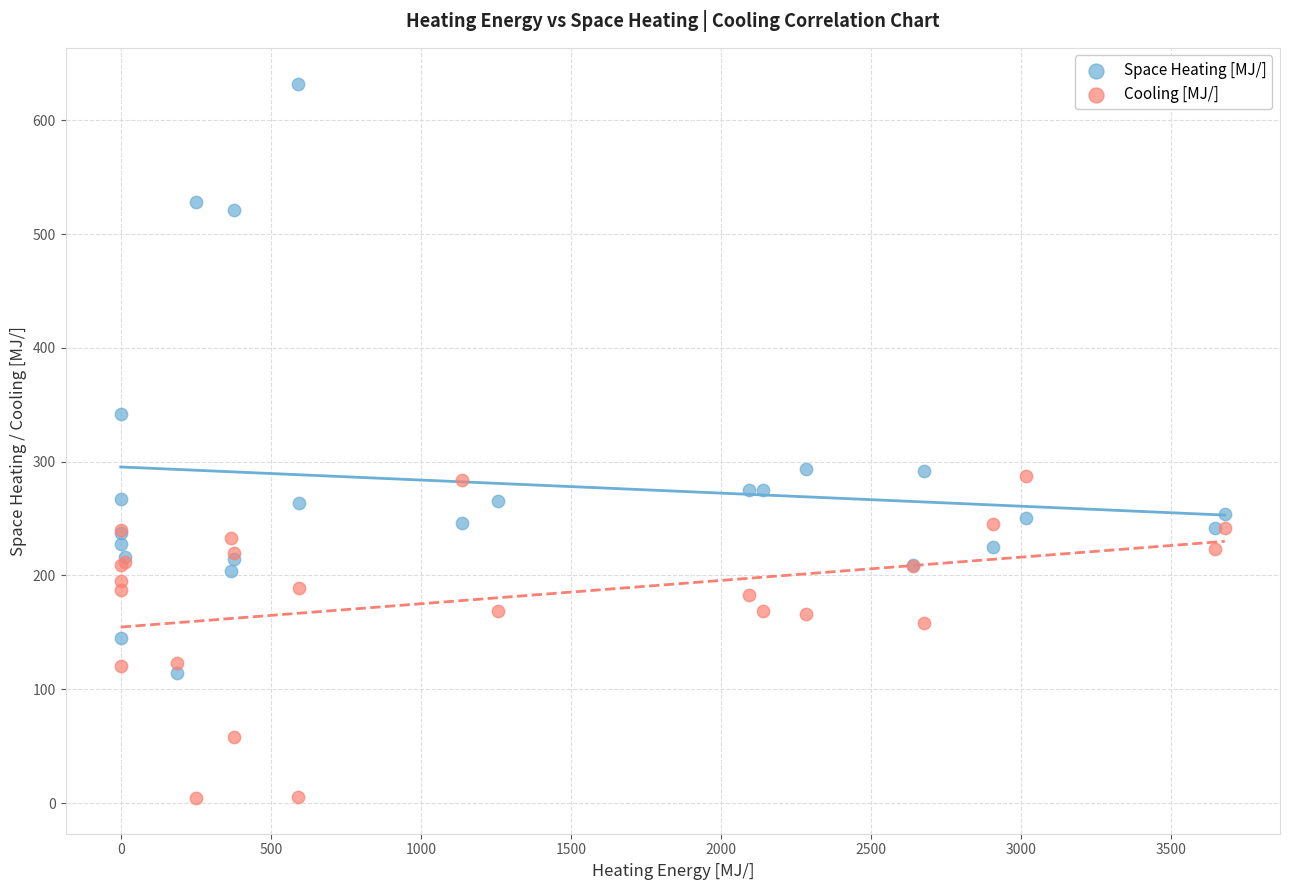

In the Space Heating [MJ/] series, what Y value is closest to 373?

342.1